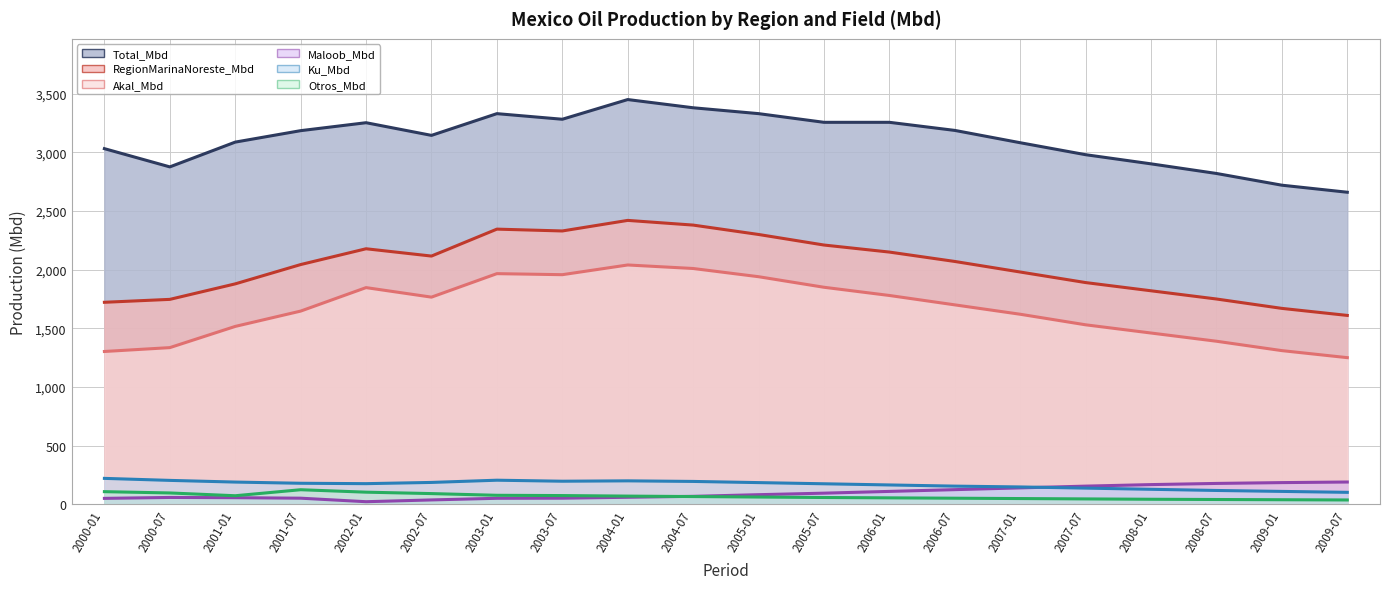

What is the difference between the second highest and minimum values in the Total_Mbd (line) series?

720.0